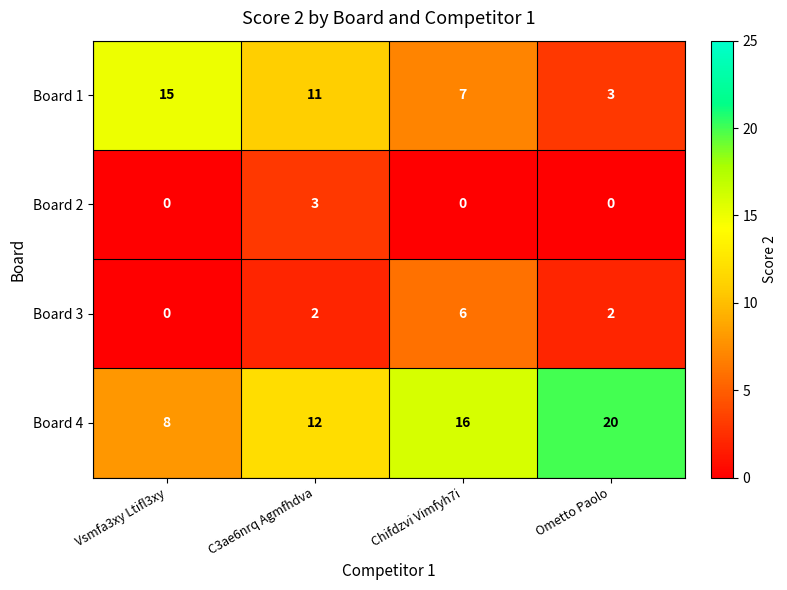

What is the greatest value displayed?

20